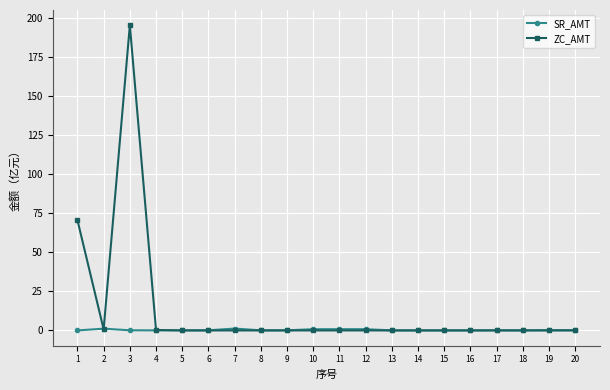

The value of ZC_AMT at 5 is 0.0. True or false?

True